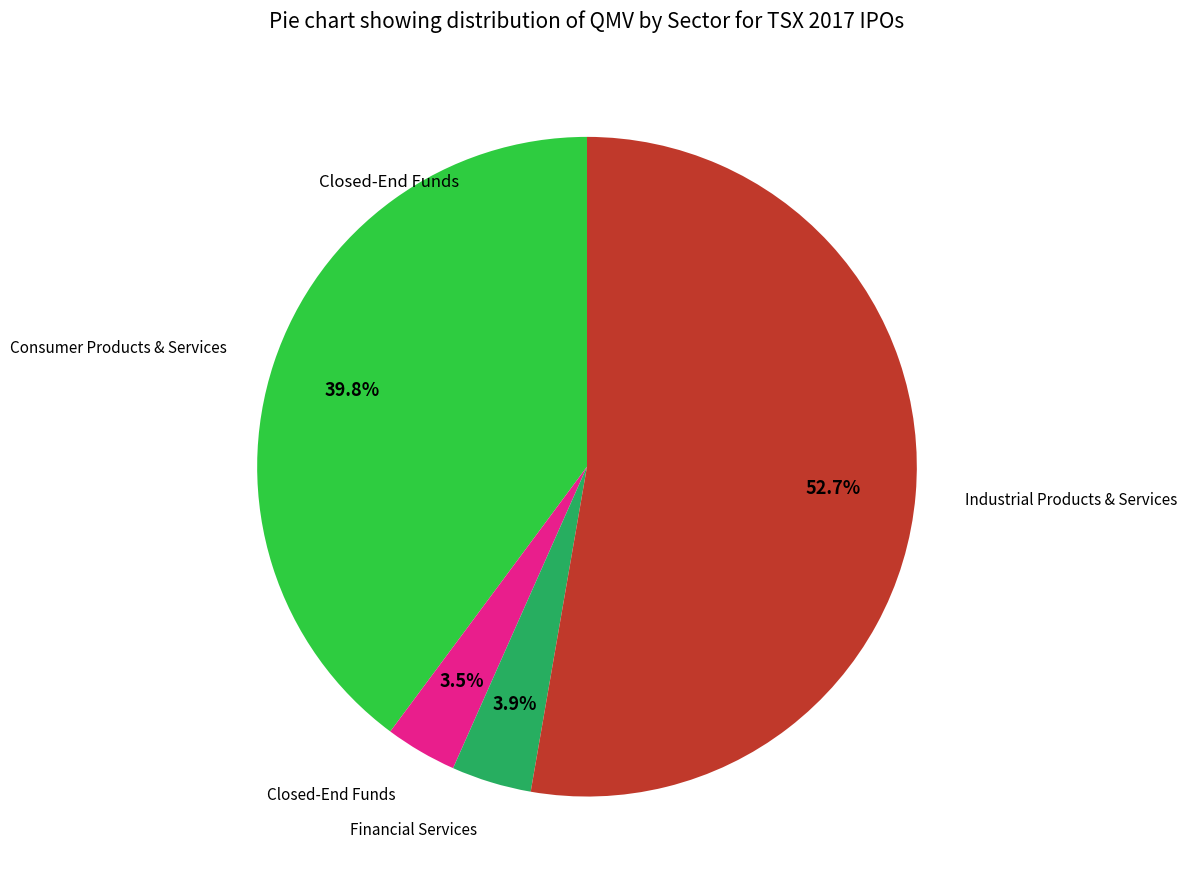

Is there a majority slice in this chart?

Yes